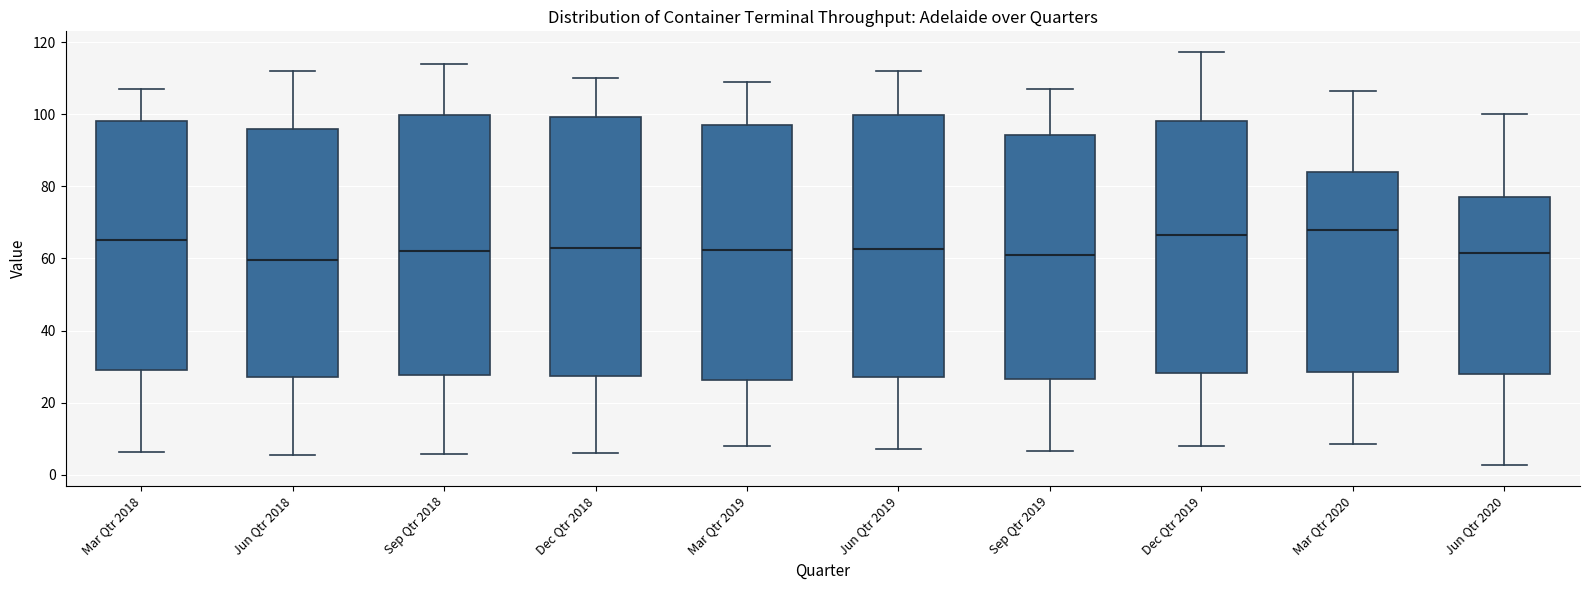

Reading left to right, read every box against the y-axis: the position of its median line, the range the box covers, and the ends of its whiskers. The values are not printed on the chart, so give them approximately, as read against the axis.

Mar Qtr 2018: median 66, box 30 to 98, whiskers 6 to 108
Jun Qtr 2018: median 60, box 28 to 96, whiskers 6 to 112
Sep Qtr 2018: median 62, box 28 to 100, whiskers 6 to 114
Dec Qtr 2018: median 62, box 28 to 100, whiskers 6 to 110
Mar Qtr 2019: median 62, box 26 to 98, whiskers 8 to 110
Jun Qtr 2019: median 62, box 28 to 100, whiskers 8 to 112
Sep Qtr 2019: median 60, box 26 to 94, whiskers 6 to 108
Dec Qtr 2019: median 66, box 28 to 98, whiskers 8 to 118
Mar Qtr 2020: median 68, box 28 to 84, whiskers 8 to 106
Jun Qtr 2020: median 62, box 28 to 78, whiskers 2 to 100